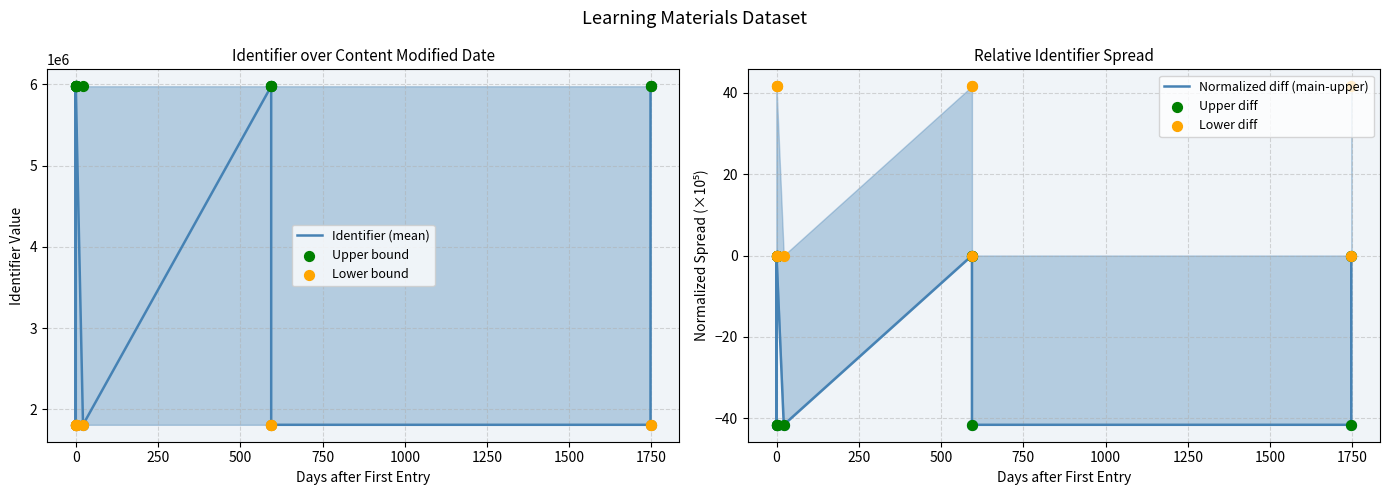

Which series has the largest Y range (max minus min)?

Identifier (mean)